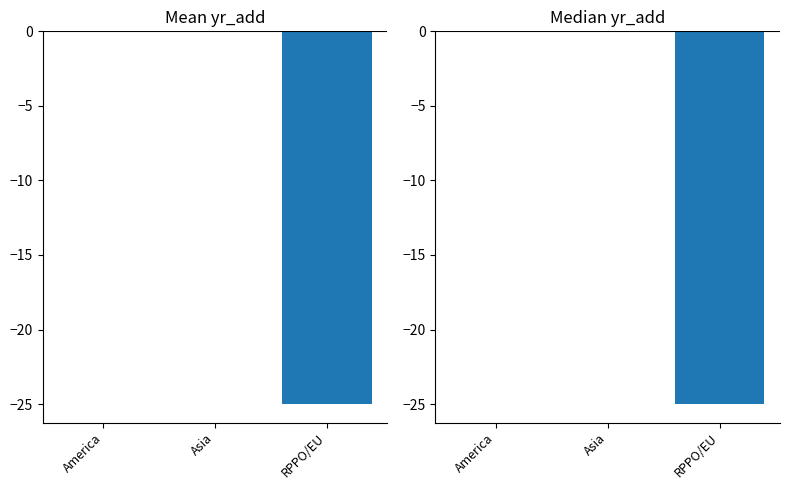

What is the change in value from Asia to RPPO/EU?

-25